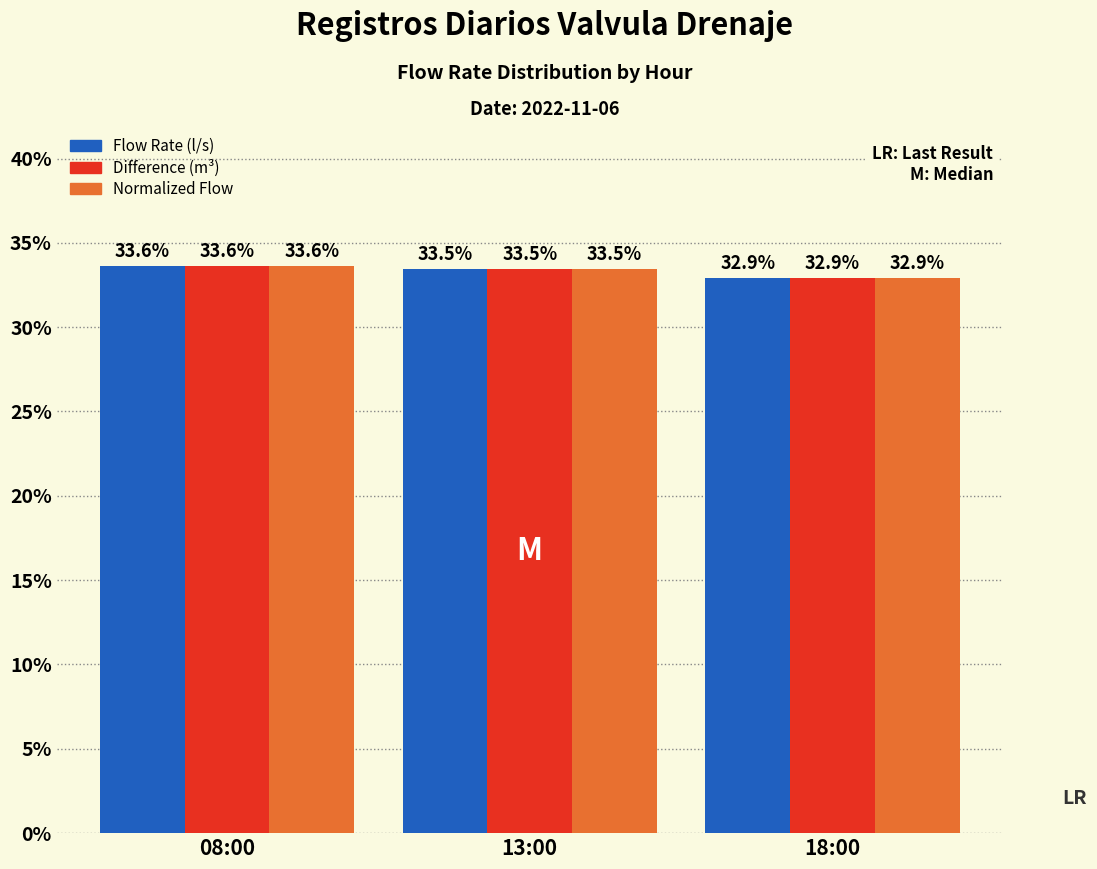

Reading right to left, extract all data points from this chart.

Flow Rate (l/s): 32.9	33.5	33.6
Difference (m³): 32.9	33.5	33.6
Normalized Flow: 32.9	33.5	33.6